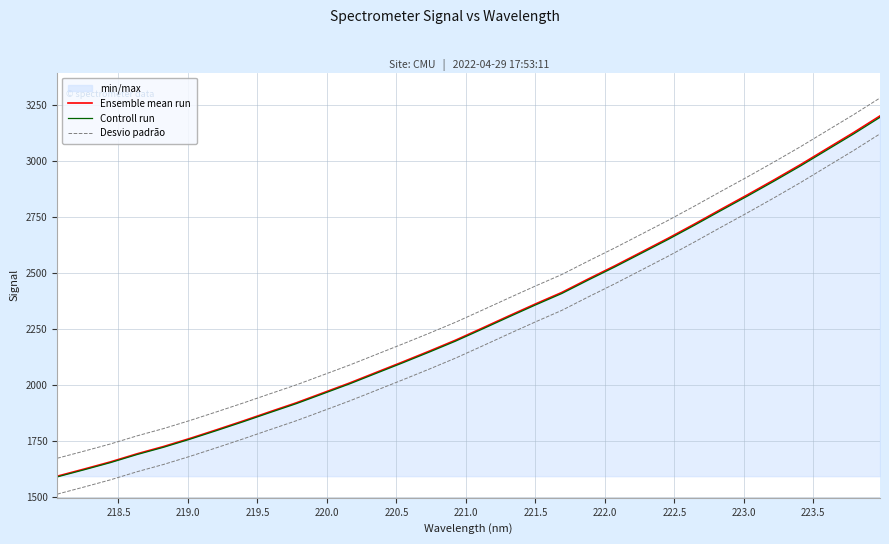

At how many categories does at least one series exceed 2451?

13